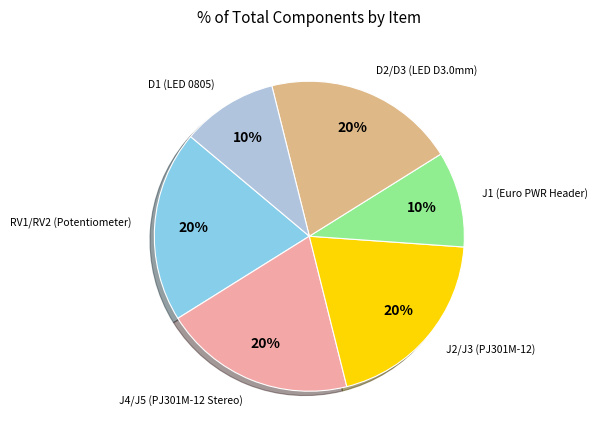

Does any single category account for the majority?

No